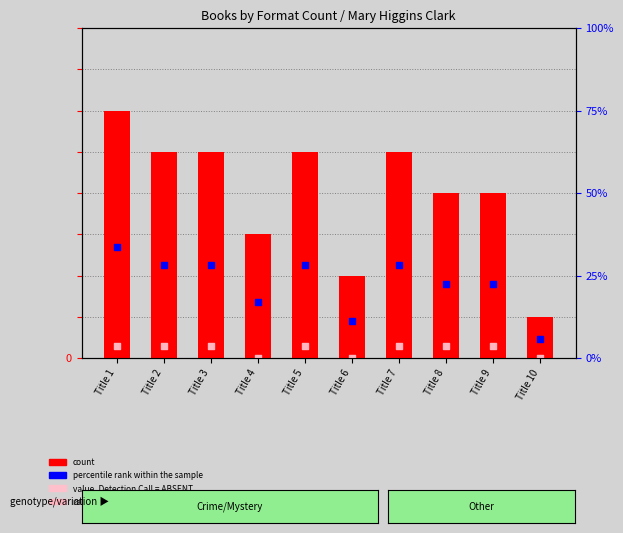

Which series has the largest Y range (max minus min)?

count